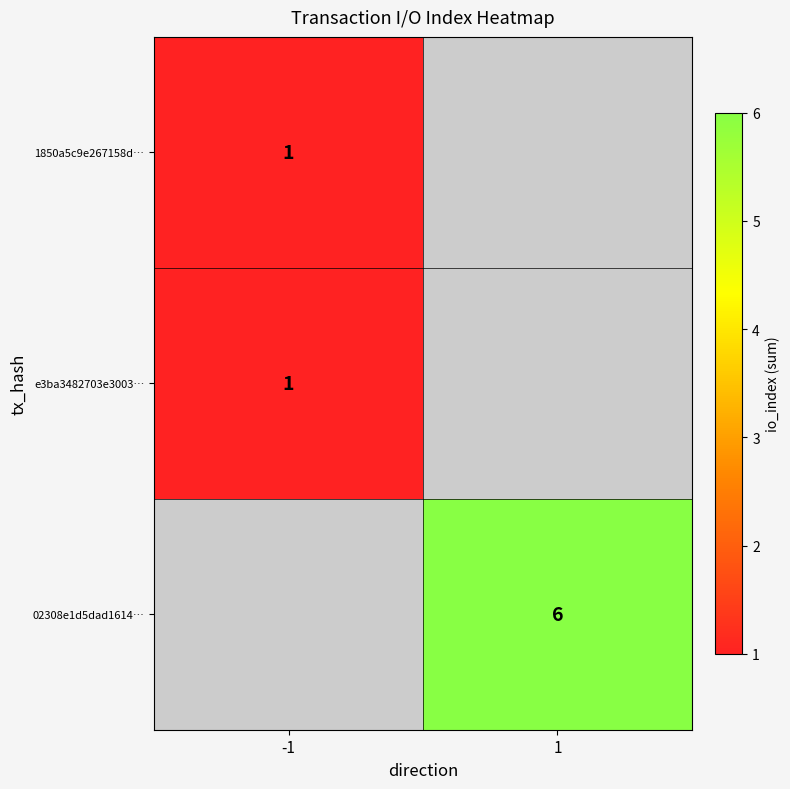

Is it true that 1850a5c9e267158d… equals 1 at -1?

True